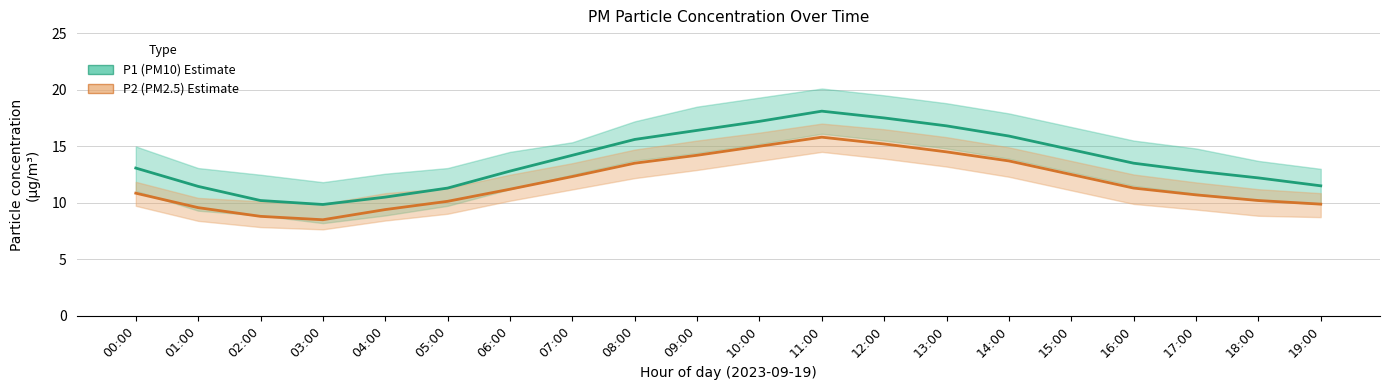

What is the difference between the second highest and minimum values in the P2 (PM2.5) series?

6.7